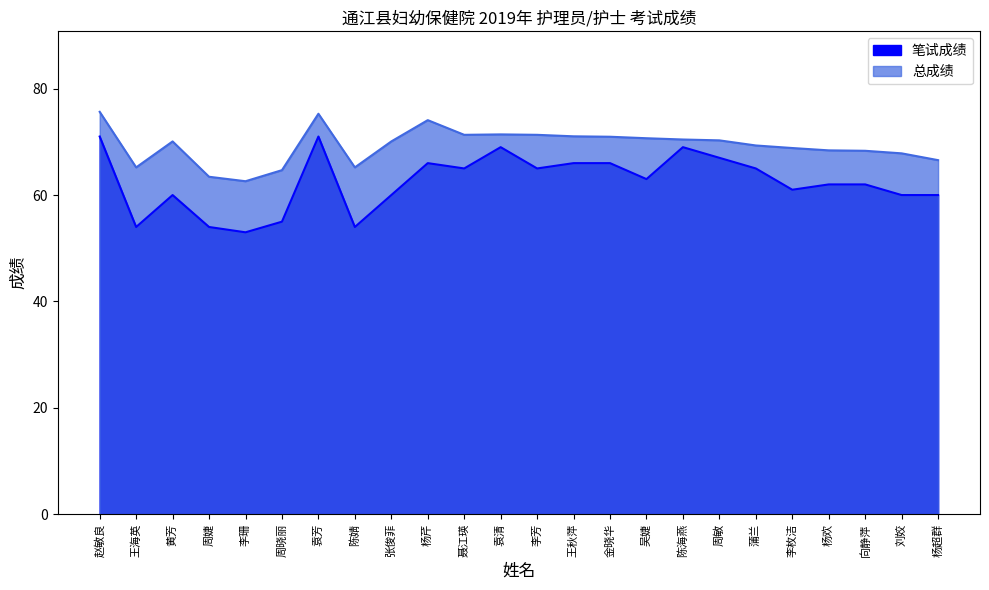

True or false: 笔试成绩 and 总成绩 cross at least once.

False